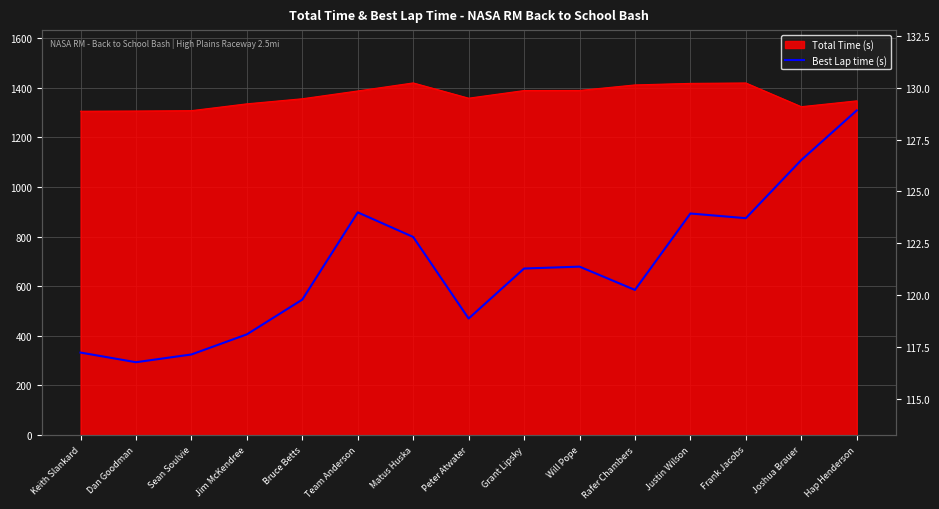

How many lines are shown in the chart?

1